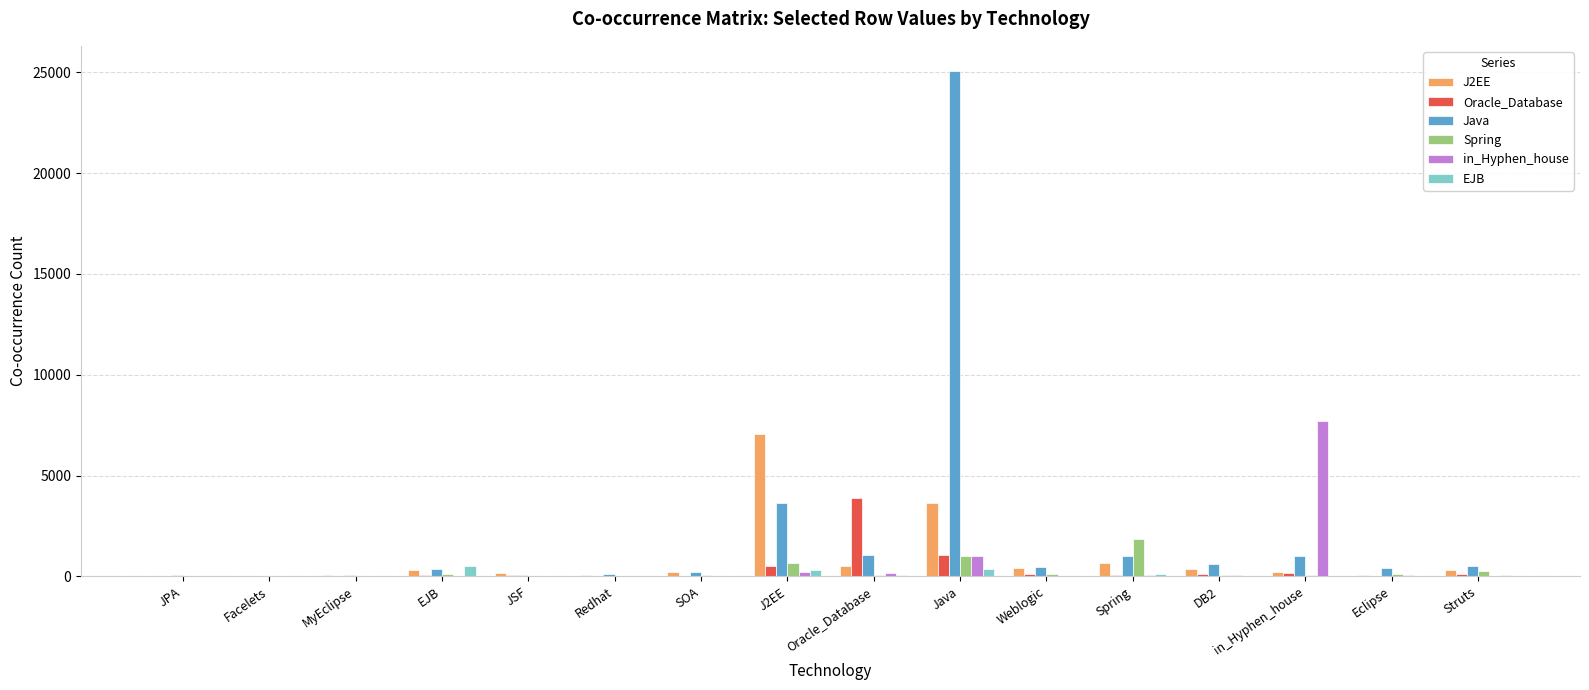

How many data points does each series have?

16